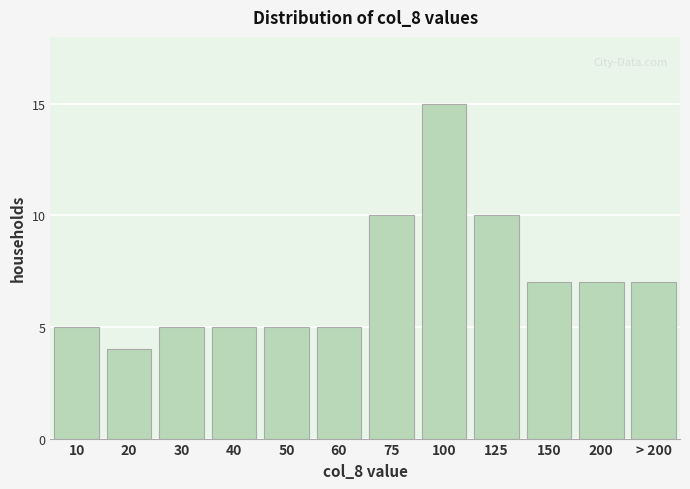

Reading left to right, what are all the values shown in this chart?

5	4	5	5	5	5	10	15	10	7	7	7